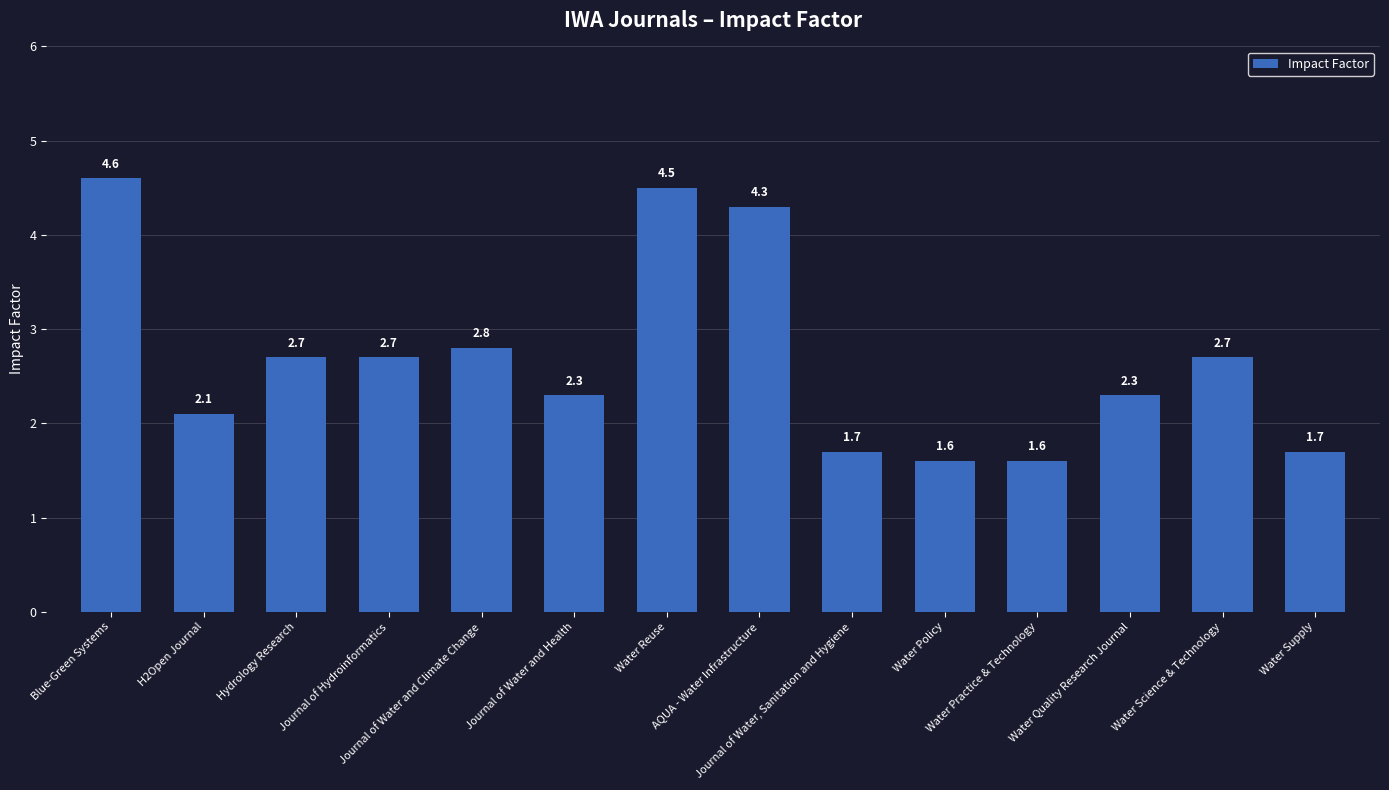

What is the average value?

2.7